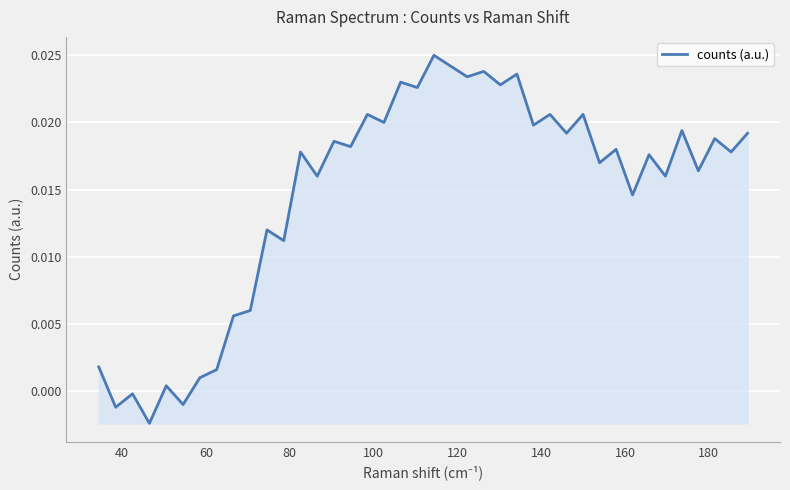

How many points are lower than both their immediate neighbors (excluding endpoints)?

17